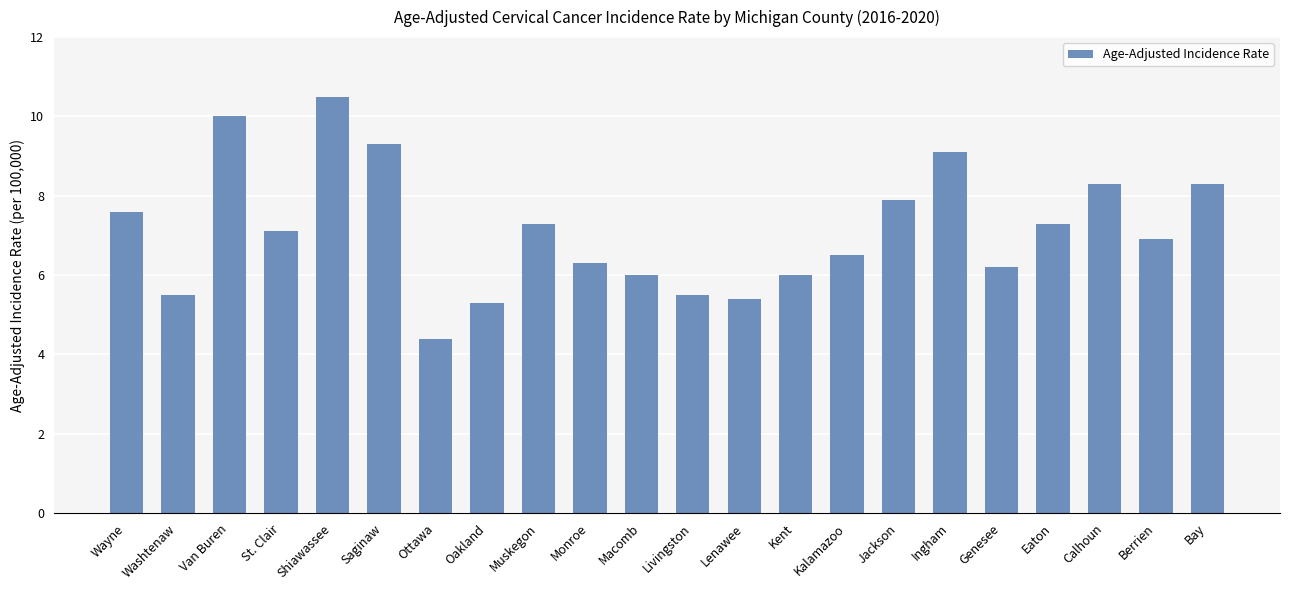

The chart shows a value of 5.3 at Oakland. True or false?

True